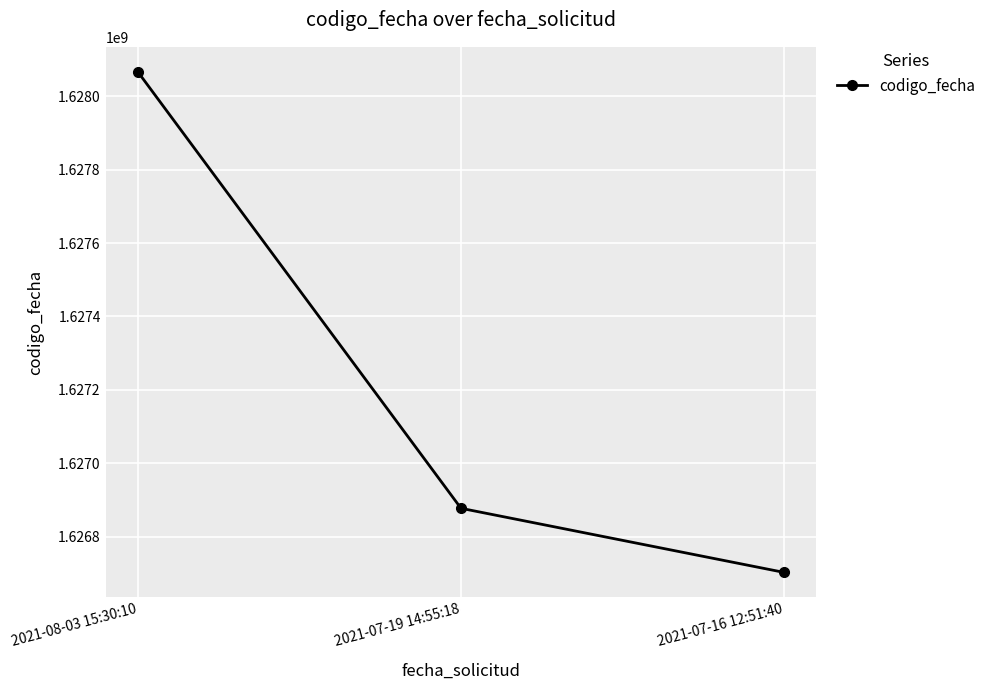

What is the maximum value shown in the chart?

1628066334